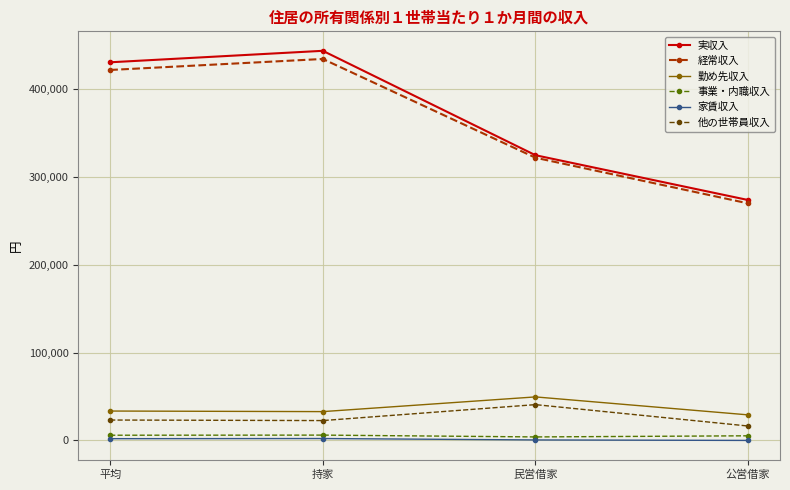

At which category is the sum across all series the highest?

持家